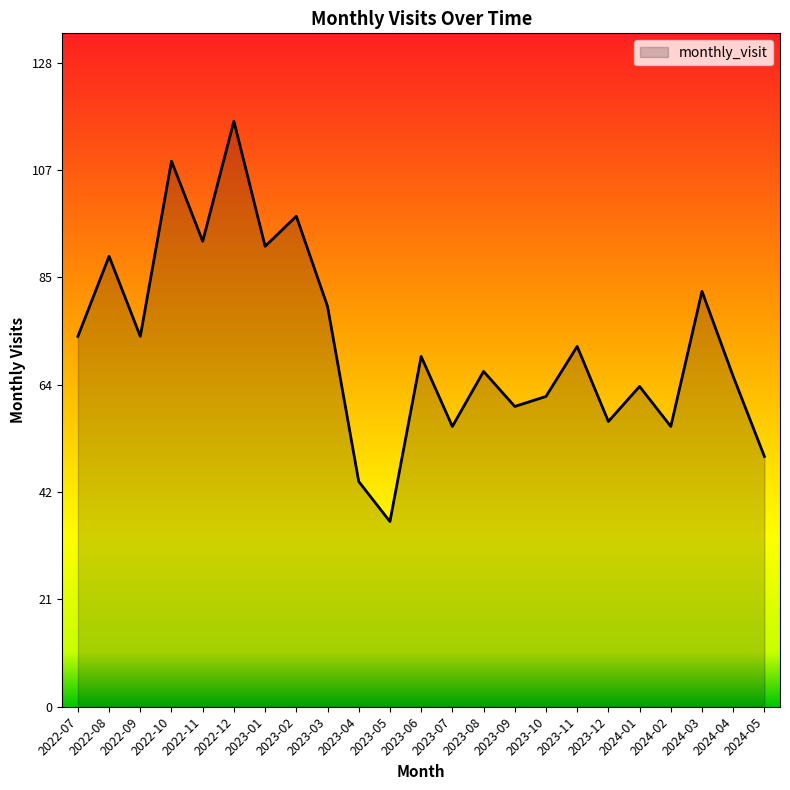

What is the change in value from 2023-03 to 2023-07?

-24